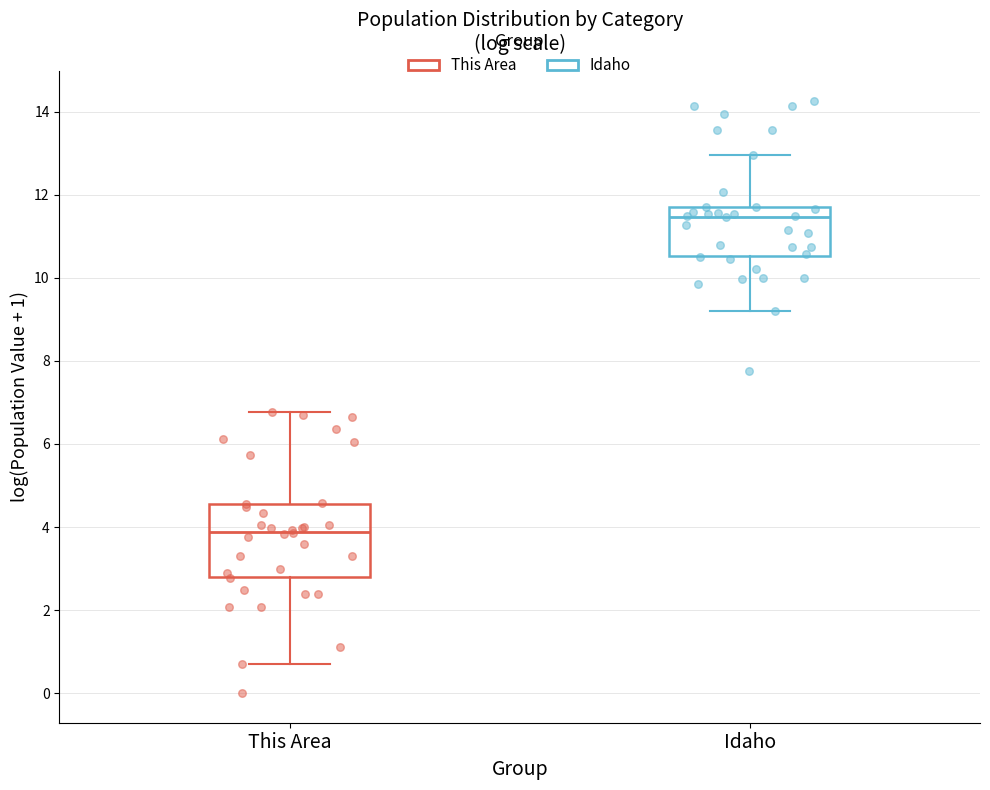

Reading left to right, transcribe this box plot: for each box, give where its median line is, the range the box spans, and where its two whiskers end, as read against the y-axis. The values are not printed on the chart, so give them approximately, as read against the axis.

This Area: median 3.8, box 2.8 to 4.6, whiskers 0.6 to 6.8
Idaho: median 11.4, box 10.6 to 11.8, whiskers 9.2 to 13.0